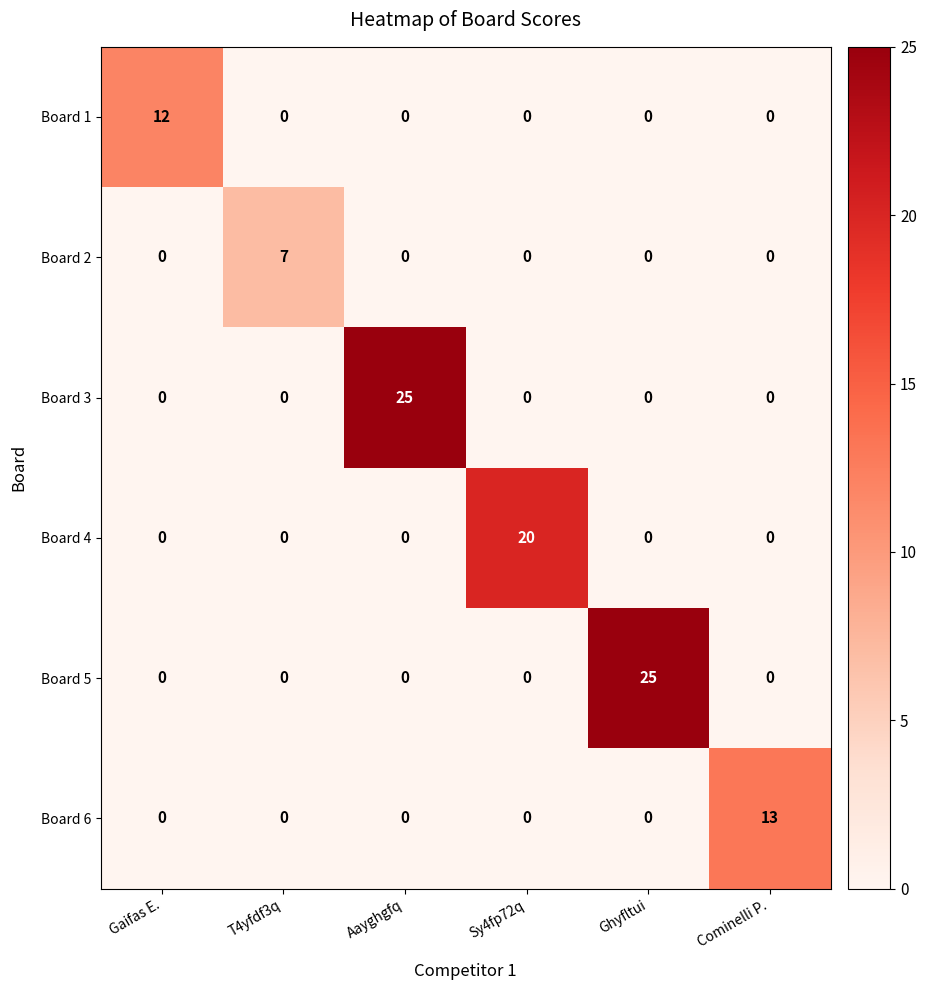

At how many categories does at least one series exceed 1?

6